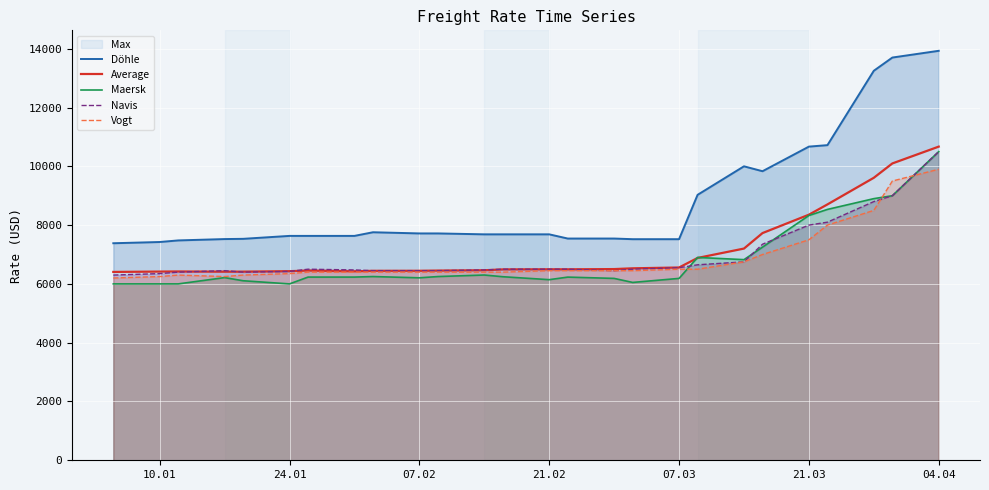

The value of Navis at 21.02 is 6500. True or false?

True